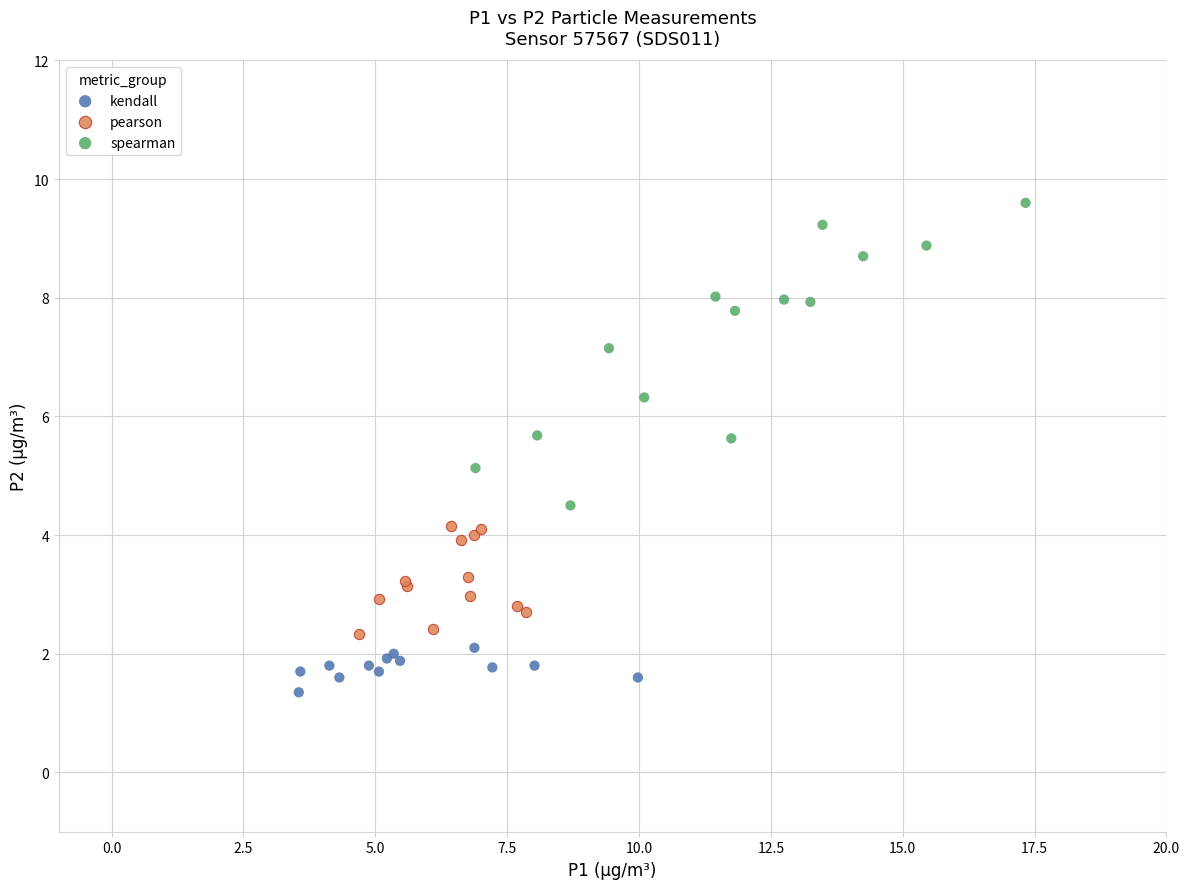

Which series has the largest Y range (max minus min)?

spearman